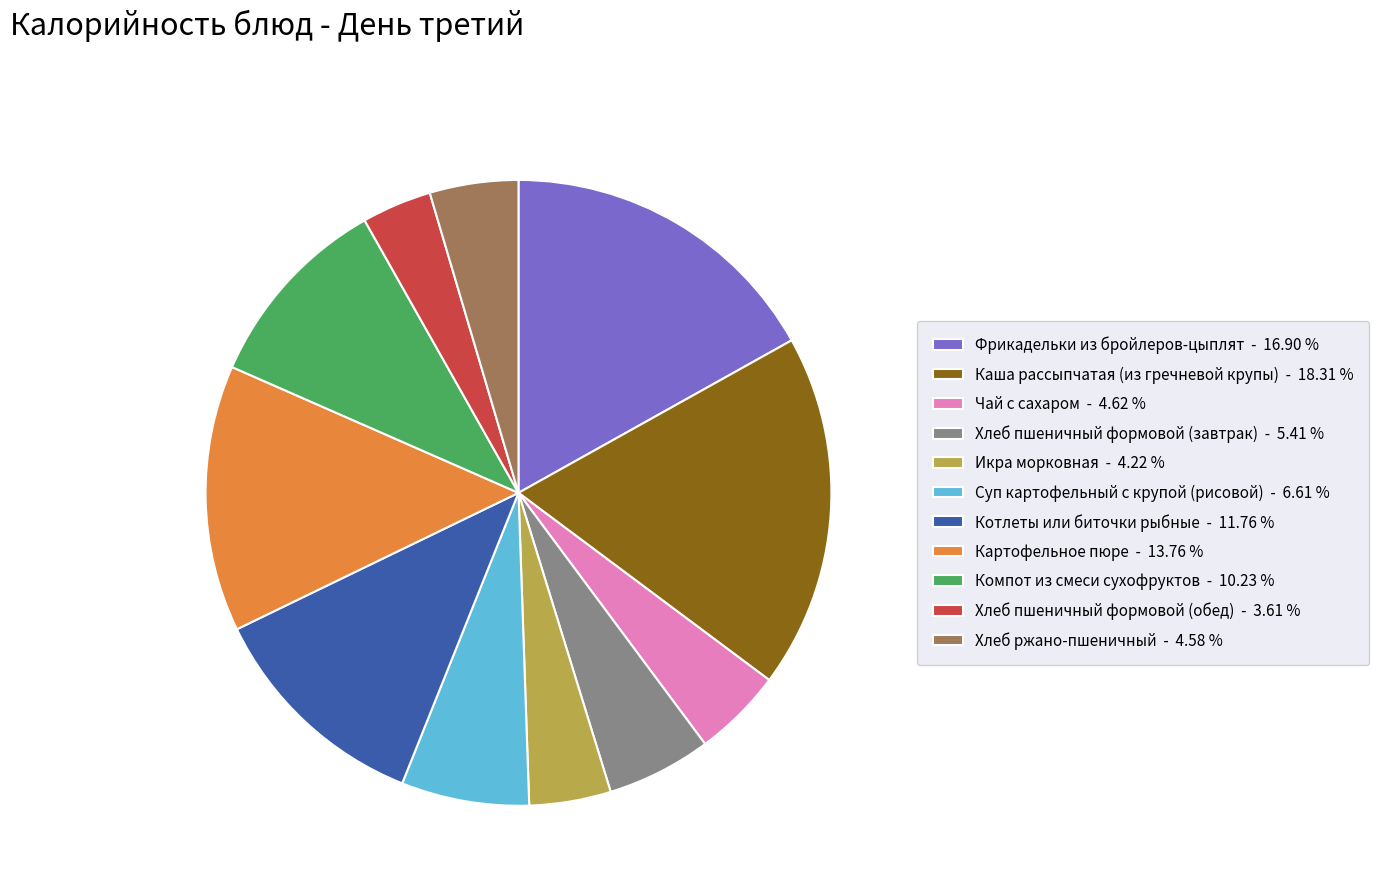

What is the ratio of the value at Котлеты или биточки рыбные - 11.76 % to the value at Картофельное пюре - 13.76 %?

0.9